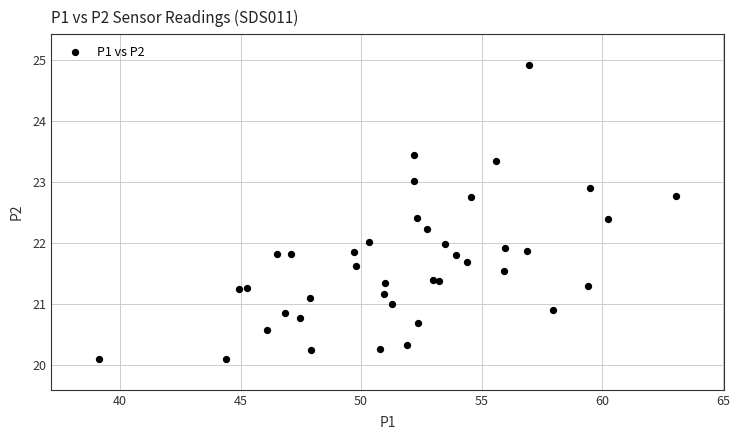

What is the range of Y values (max minus min)?

4.8